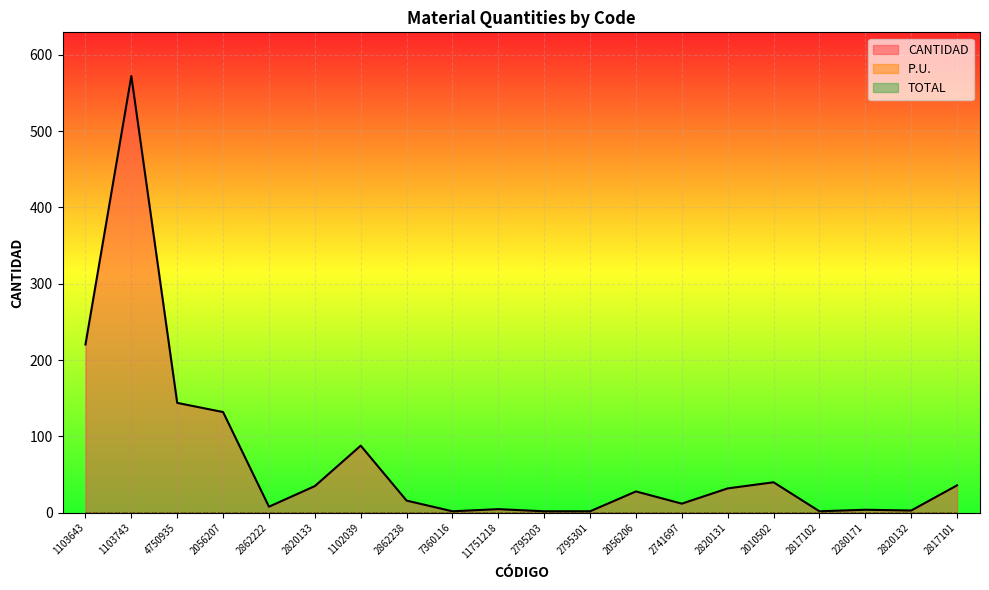

Is it true that TOTAL equals 0.0 at 2820133?

True